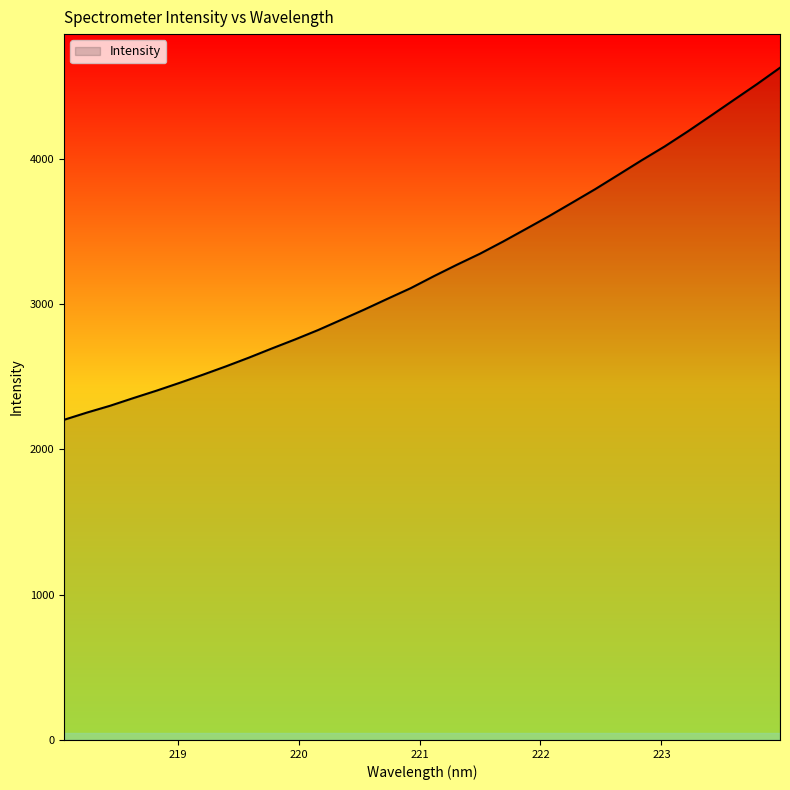

Reading left to right, transcribe all the data shown in this chart.

2204.0	2254.2	2301.0	2353.6	2404.6	2458.4	2514.0	2571.7	2632.1	2695.7	2757.6	2822.5	2892.8	2963.7	3037.6	3110.3	3192.6	3271.6	3347.6	3431.3	3518.9	3607.2	3699.8	3792.9	3891.5	3990.5	4086.1	4189.4	4297.4	4406.5	4515.0	4628.2